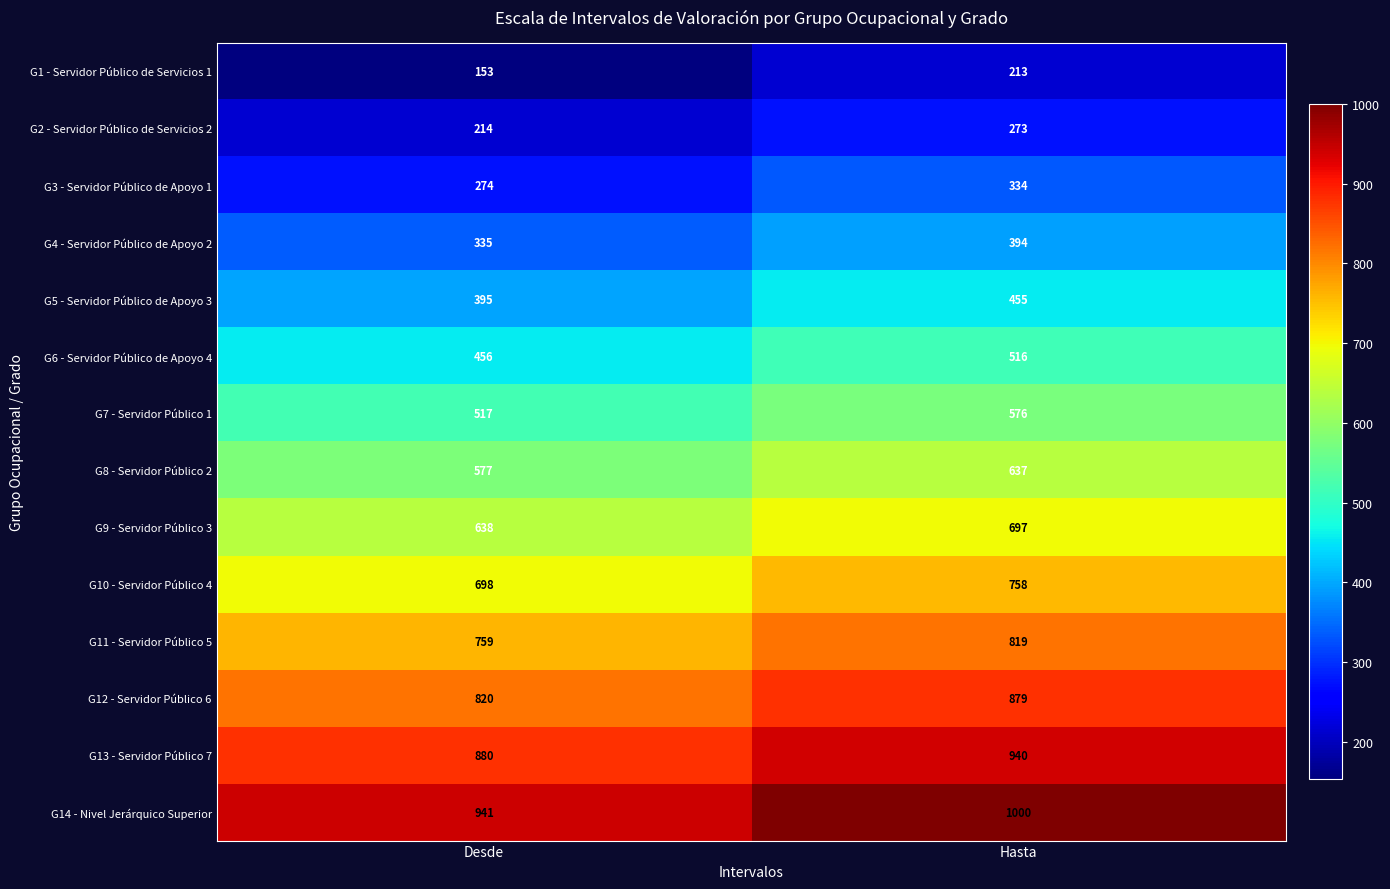

List the series in order of their peak value, highest first.

G14 - Nivel Jerárquico Superior, G13 - Servidor Público 7, G12 - Servidor Público 6, G11 - Servidor Público 5, G10 - Servidor Público 4, G9 - Servidor Público 3, G8 - Servidor Público 2, G7 - Servidor Público 1, G6 - Servidor Público de Apoyo 4, G5 - Servidor Público de Apoyo 3, G4 - Servidor Público de Apoyo 2, G3 - Servidor Público de Apoyo 1, G2 - Servidor Público de Servicios 2, G1 - Servidor Público de Servicios 1